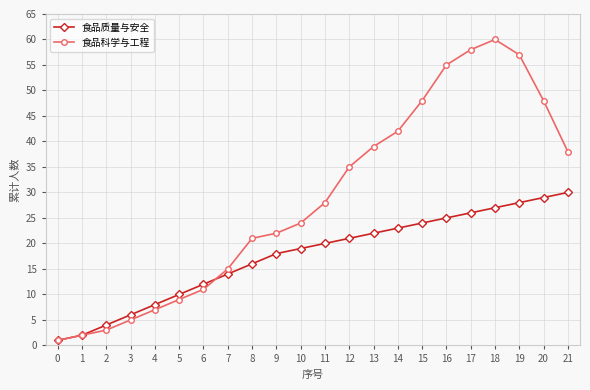

Rank the series by their maximum value, from lowest to highest.

食品质量与安全, 食品科学与工程